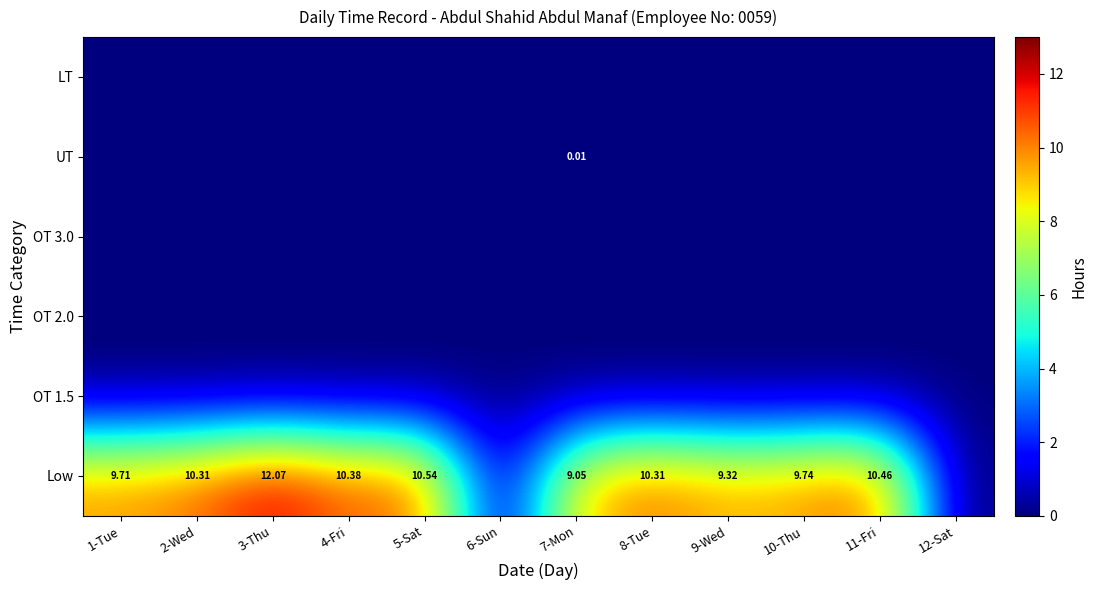

At which category is the sum across all series the highest?

3-Thu